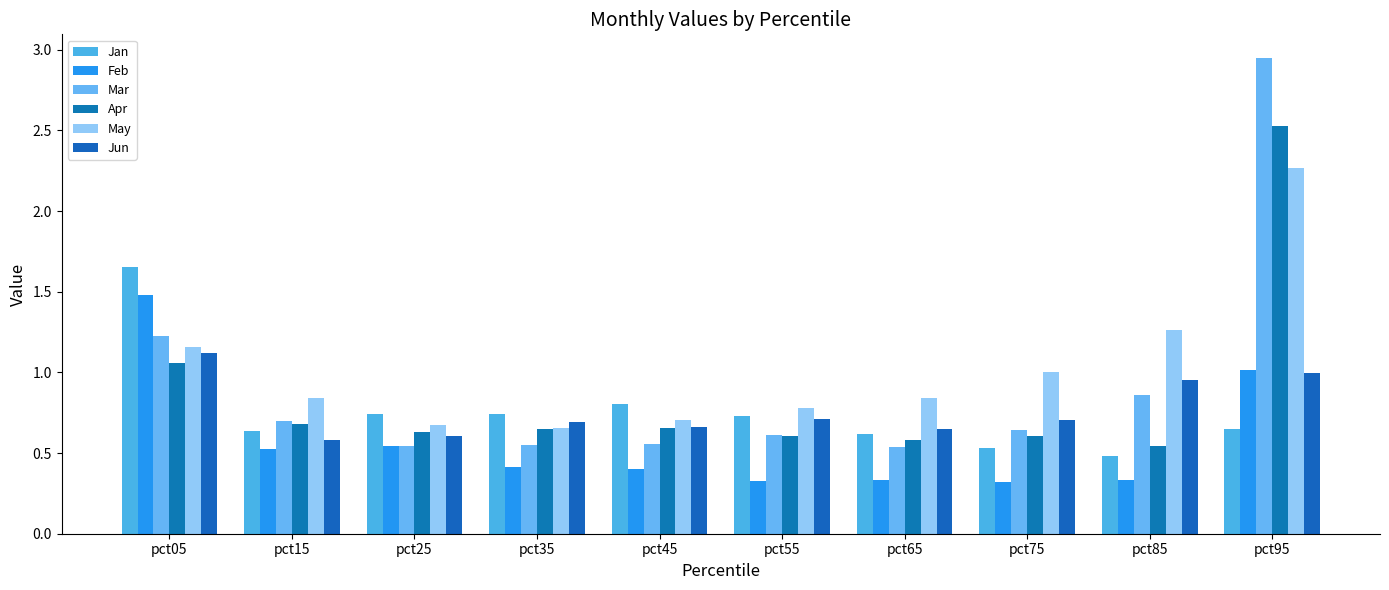

What is the difference between the highest and lowest values at pct45?

0.4